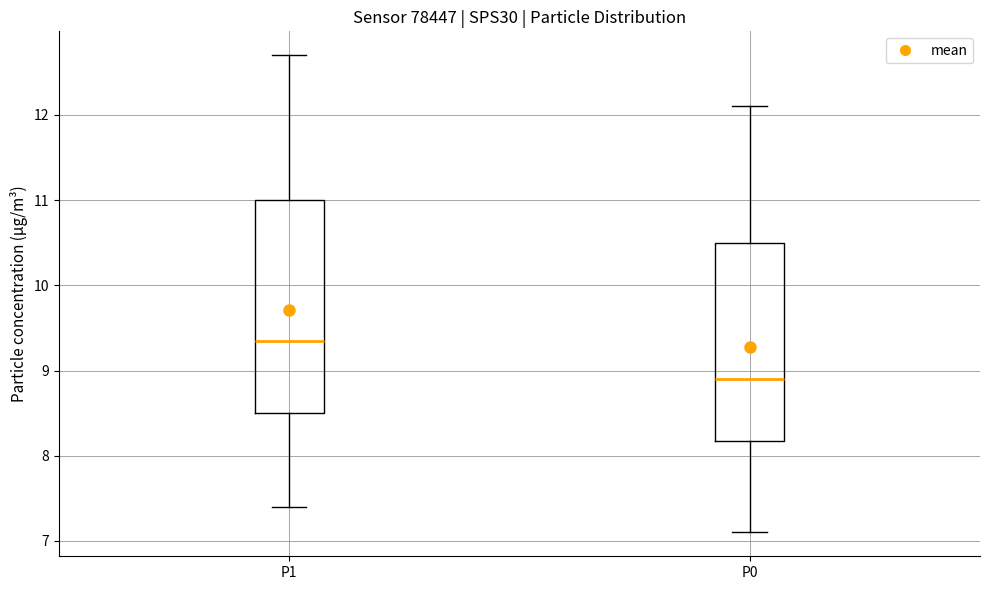

Where does the lower whisker of the box for P1 end on the y-axis? The values are not printed on the chart, so give them approximately, as read against the axis.

7.4